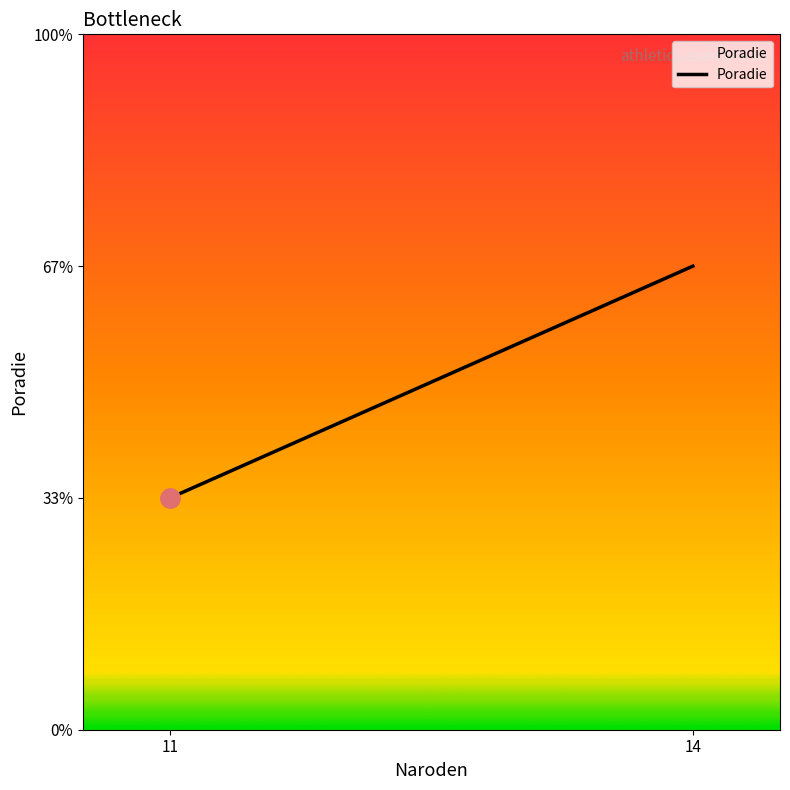

Reading left to right, extract all data points from this chart.

1	2